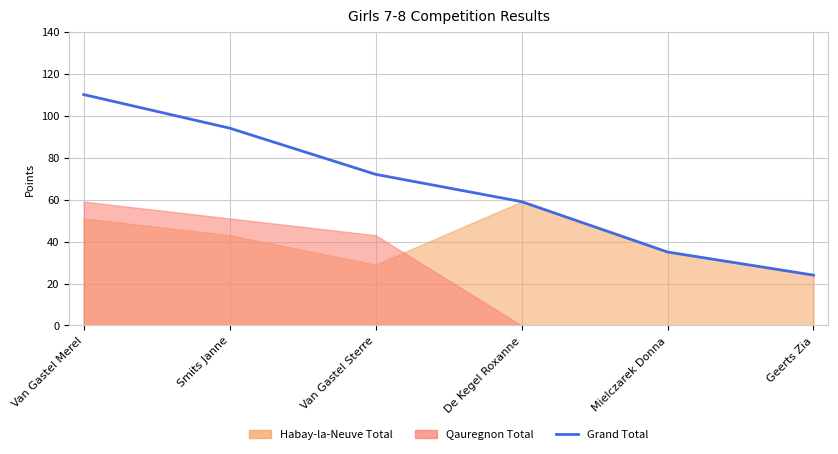

What is the average value?

66